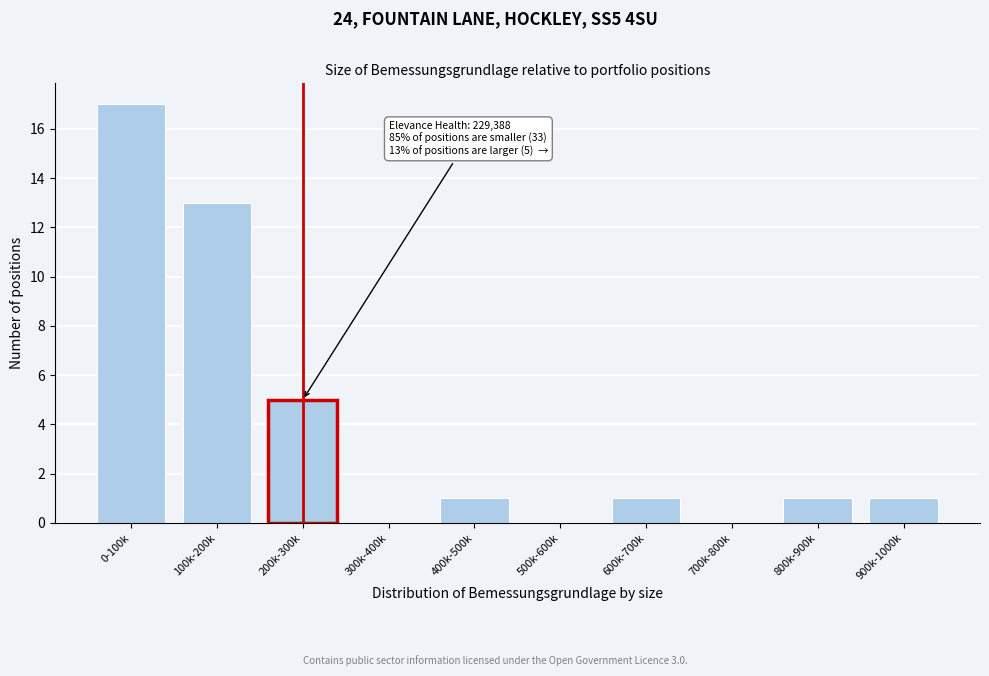

Reading left to right, list all the values displayed in this chart.

0-100k=17	100k-200k=13	200k-300k=5	300k-400k=0	400k-500k=1	500k-600k=0	600k-700k=1	700k-800k=0	800k-900k=1	900k-1000k=1